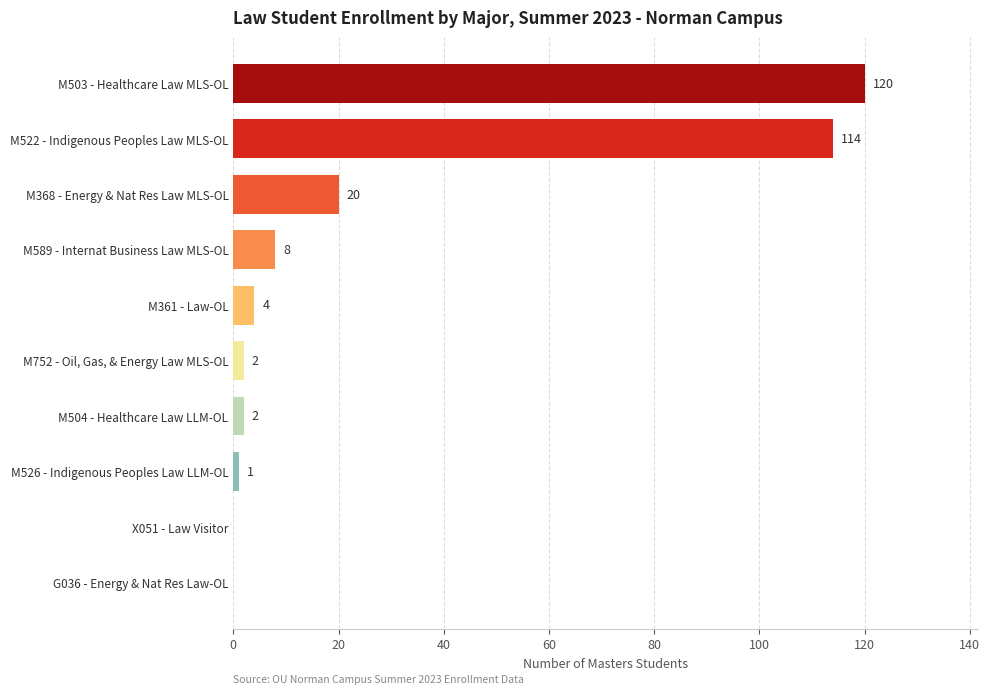

How many categories are shown in the chart?

10